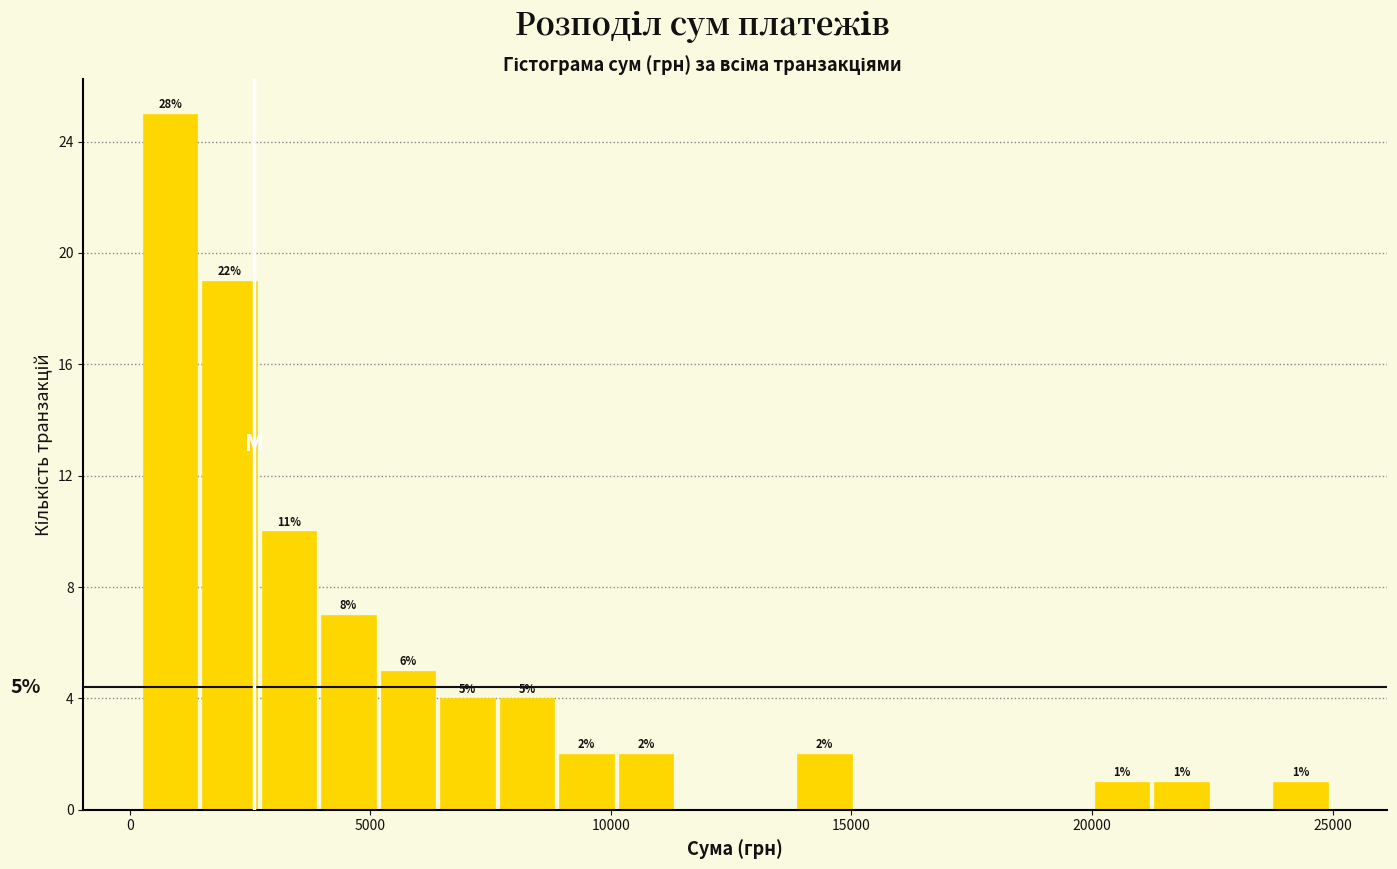

Read against the x-axis, roughly where is the centre of the tallest bar?

1000